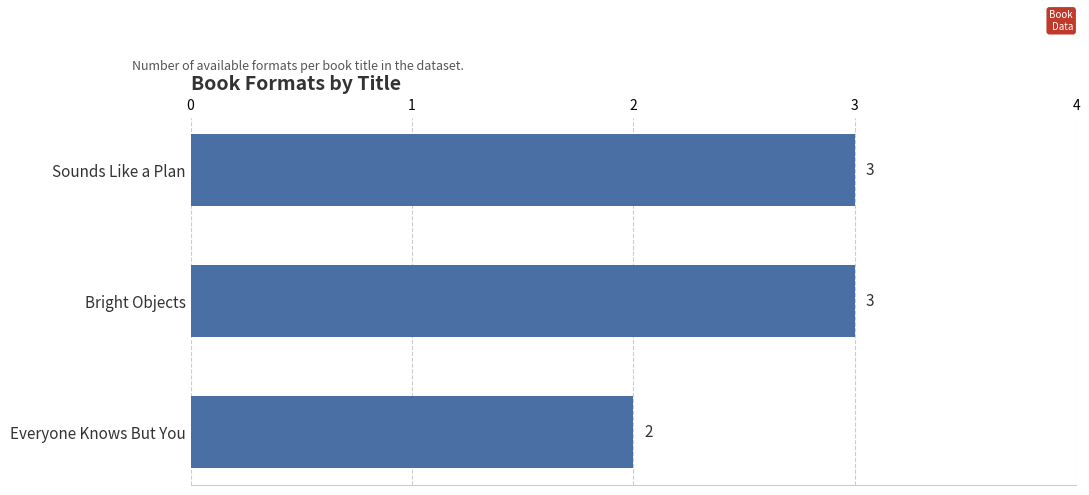

Reading bottom to top, extract all data points from this chart.

Everyone Knows But You=2	Bright Objects=3	Sounds Like a Plan=3